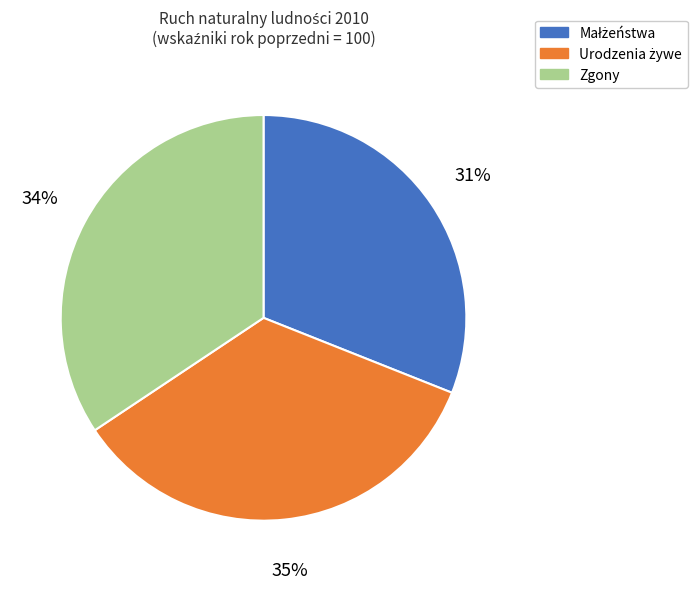

Is there a majority slice in this chart?

No